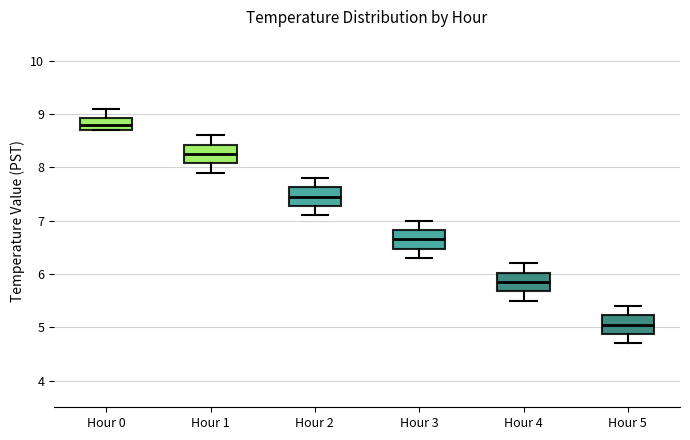

Reading left to right, read every box against the y-axis: the position of its median line, the range the box covers, and the ends of its whiskers. The values are not printed on the chart, so give them approximately, as read against the axis.

Hour 0: median 8.8, box 8.7 to 8.9, whiskers 8.7 to 9.1
Hour 1: median 8.3, box 8.1 to 8.4, whiskers 7.9 to 8.6
Hour 2: median 7.5, box 7.3 to 7.6, whiskers 7.1 to 7.8
Hour 3: median 6.7, box 6.5 to 6.8, whiskers 6.3 to 7.0
Hour 4: median 5.9, box 5.7 to 6.0, whiskers 5.5 to 6.2
Hour 5: median 5.1, box 4.9 to 5.2, whiskers 4.7 to 5.4